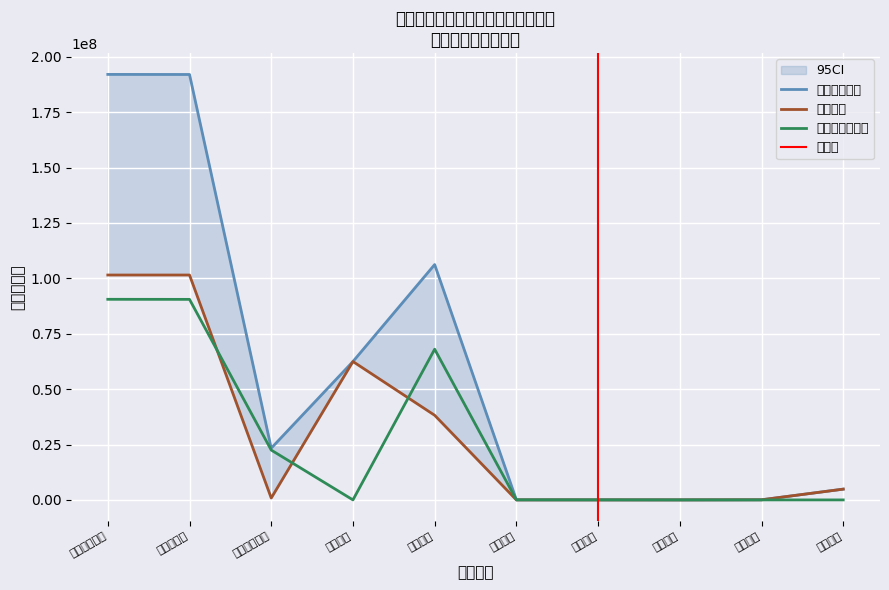

Is it true that 上年结转和结余 equals 99547063.0 at 其他支出?

False